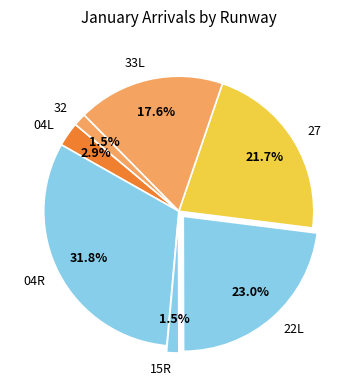

How many slices are in this pie chart?

7